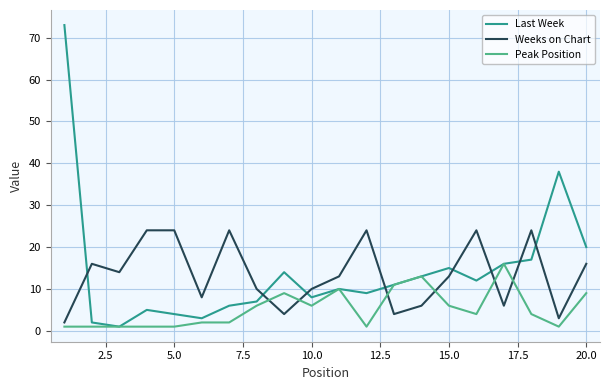

True or false: Last Week and Weeks on Chart intersect in this chart.

True